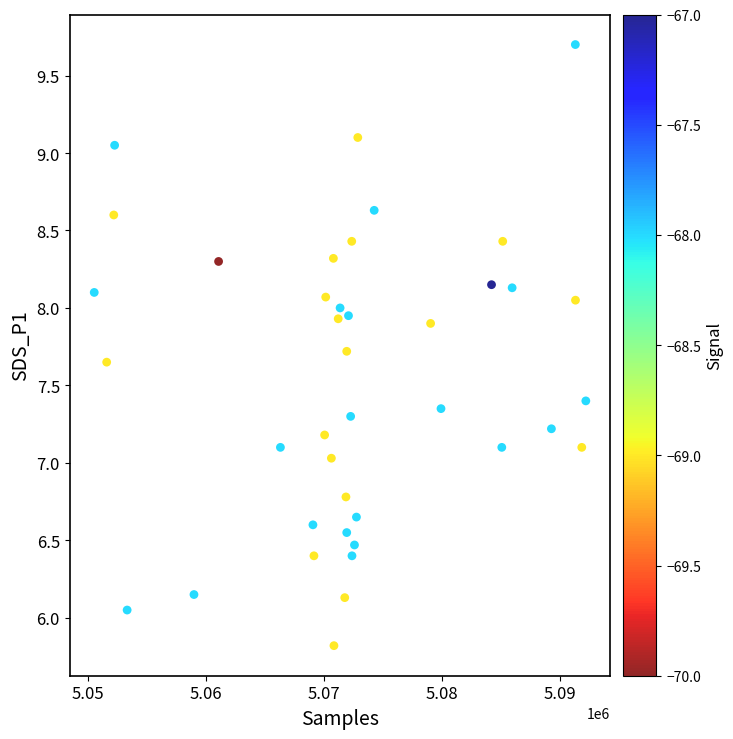

What is the range of Y values (max minus min)?

3.9